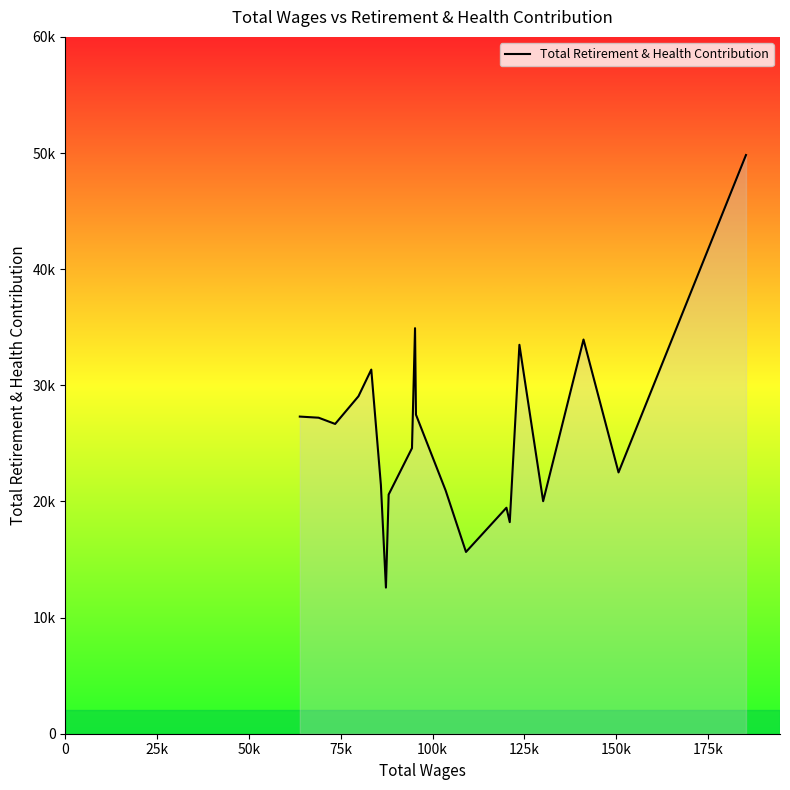

True or false: there are more than 2 points higher than both neighbors.

True